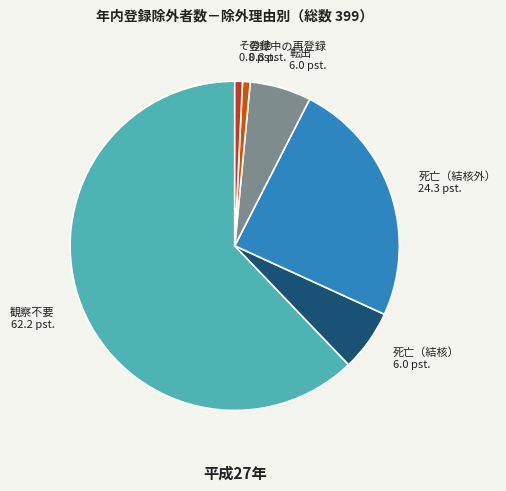

Does any single category account for the majority?

Yes